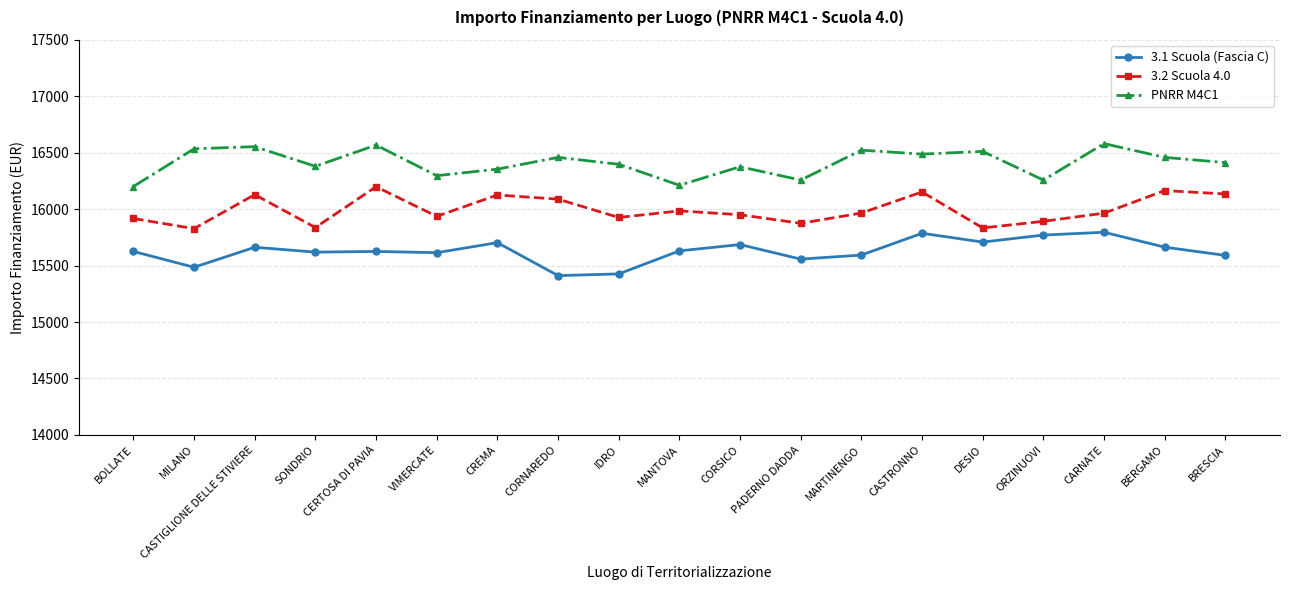

At which category does 3.2 Scuola 4.0 reach its first local valley?

MILANO